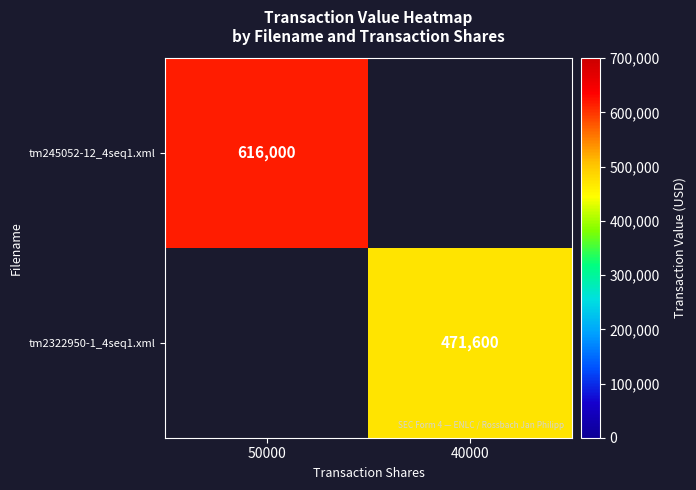

The value of tm2322950-1_4seq1.xml at 40000 is 471600. True or false?

True